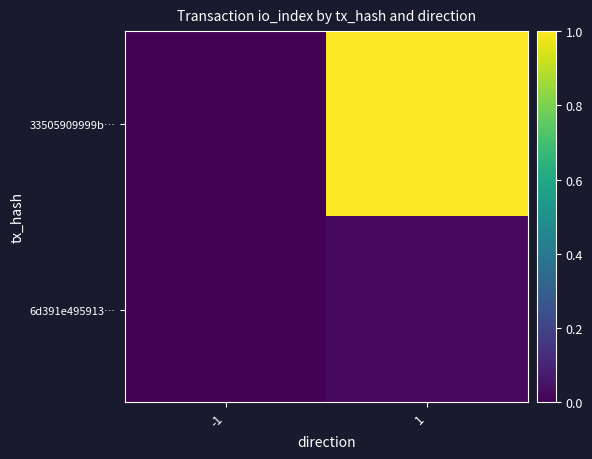

Which series changed the most between -1 and 1?

33505909999b…